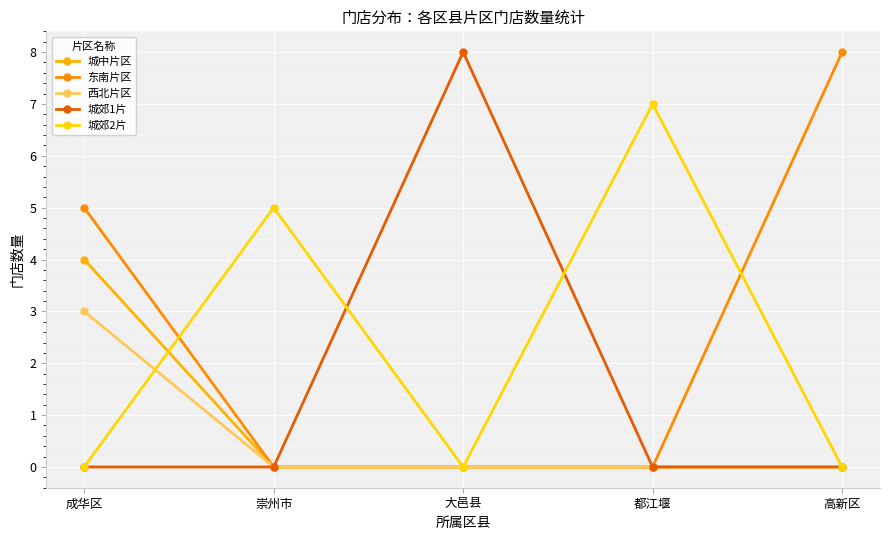

What position from the right is 成华区?

5